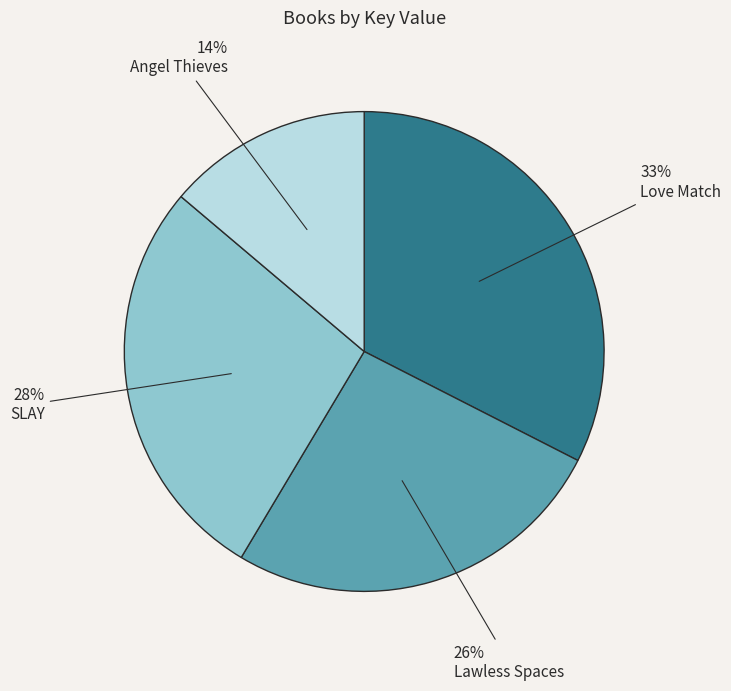

What is the smallest slice in the pie chart?

Angel Thieves